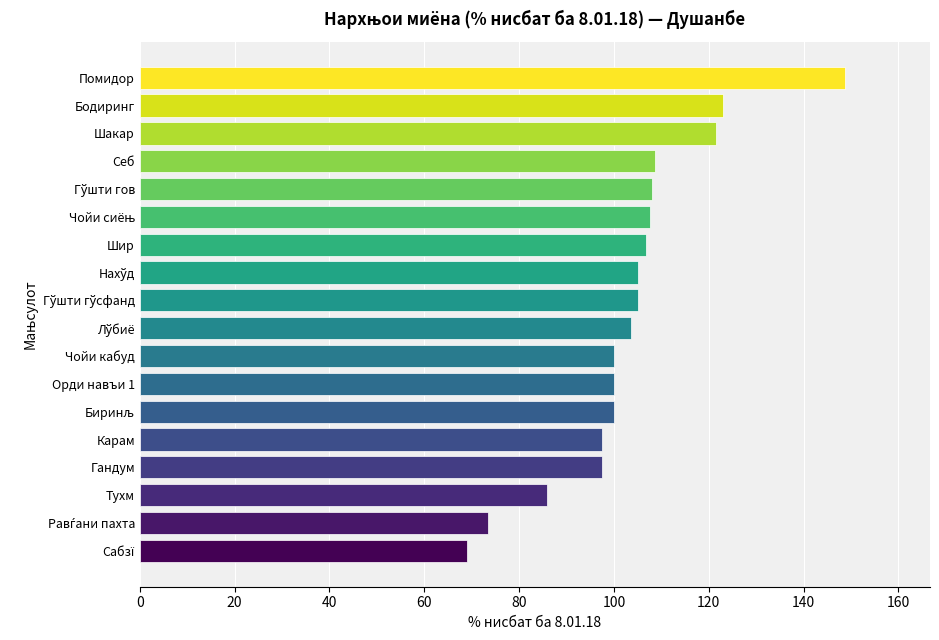

What is the change in value from Чойи кабуд to Тухм?

-14.1